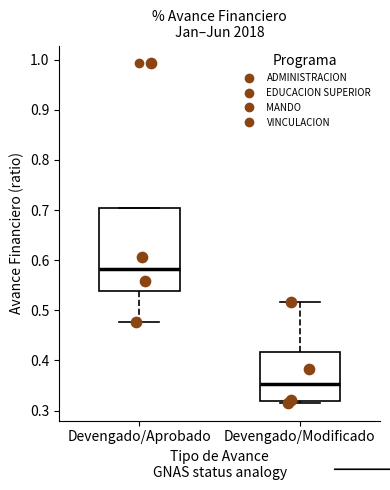

Which box's median line is the highest?

Devengado/Aprobado